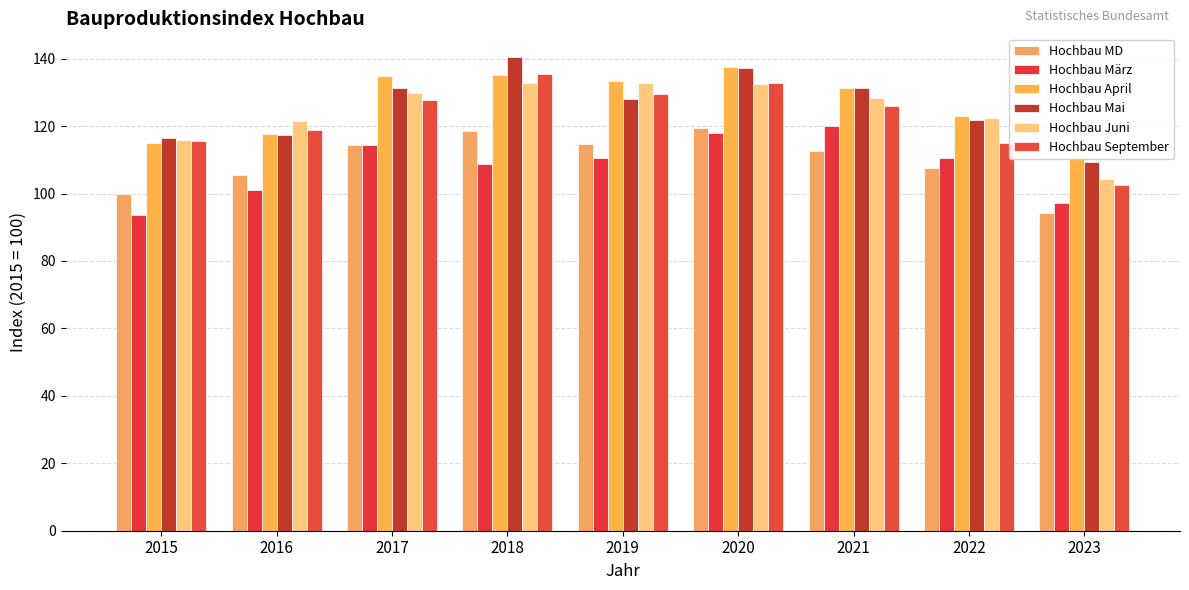

Is it true that Hochbau September equals 49.6 at 2023?

False